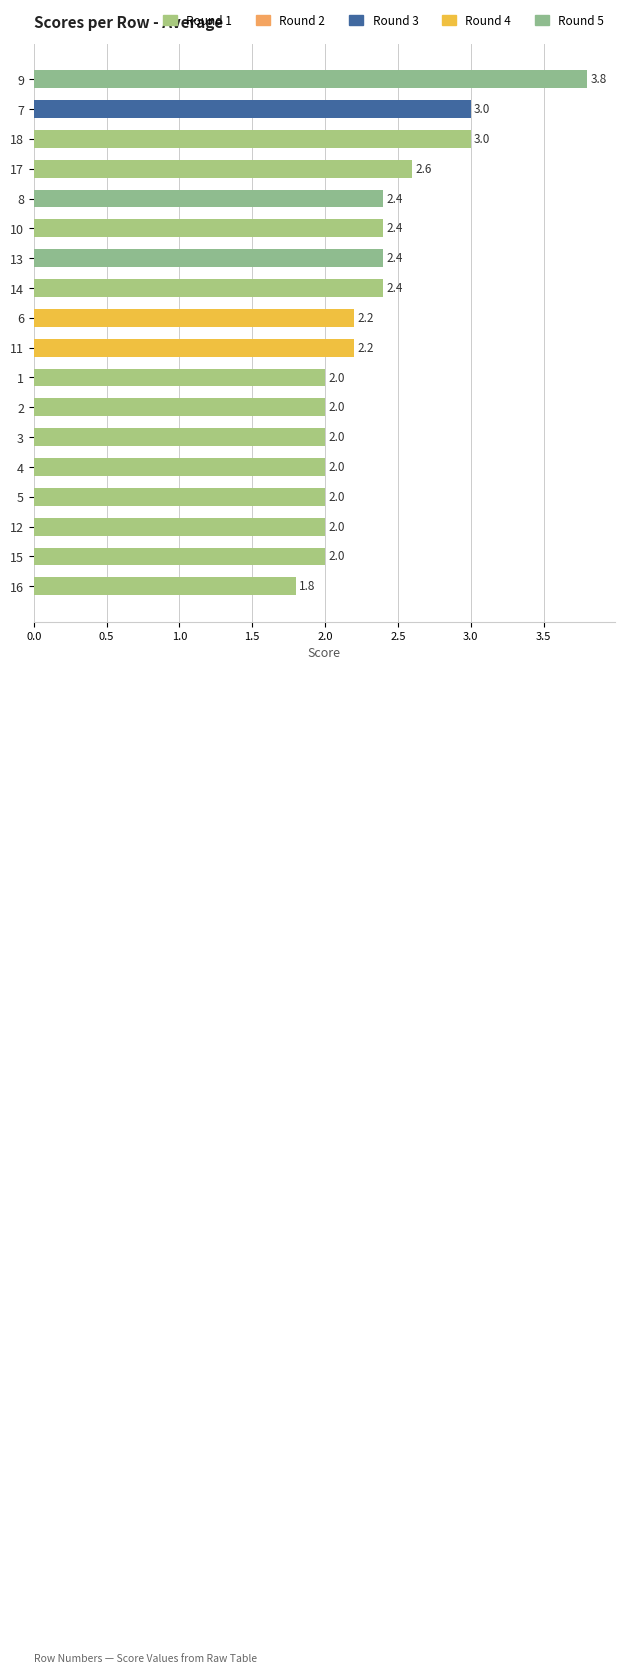

Reading bottom to top, transcribe all the data shown in this chart.

16=1.8	15=2.0	12=2.0	5=2.0	4=2.0	3=2.0	2=2.0	1=2.0	11=2.2	6=2.2	14=2.4	13=2.4	10=2.4	8=2.4	17=2.6	18=3.0	7=3.0	9=3.8